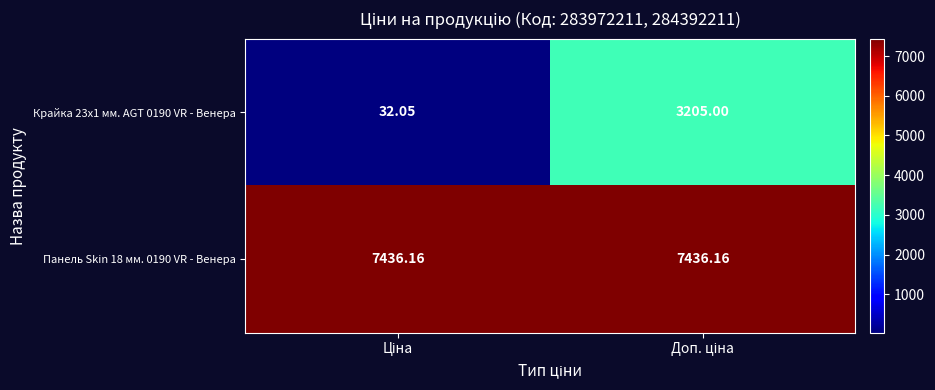

Reading left to right, transcribe all the data shown in this chart.

Крайка 23x1 мм. AGT 0190 VR - Венера: Ціна=32.0	Доп. ціна=3205.0
Панель Skin 18 мм. 0190 VR - Венера: Ціна=7436.2	Доп. ціна=7436.2